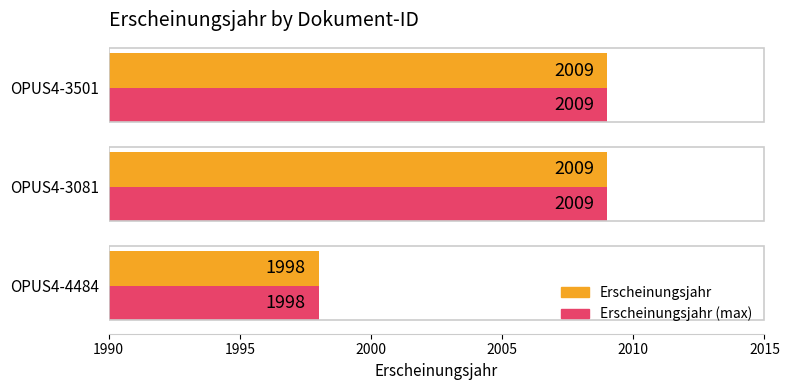

What is the maximum value shown in the chart?

2009